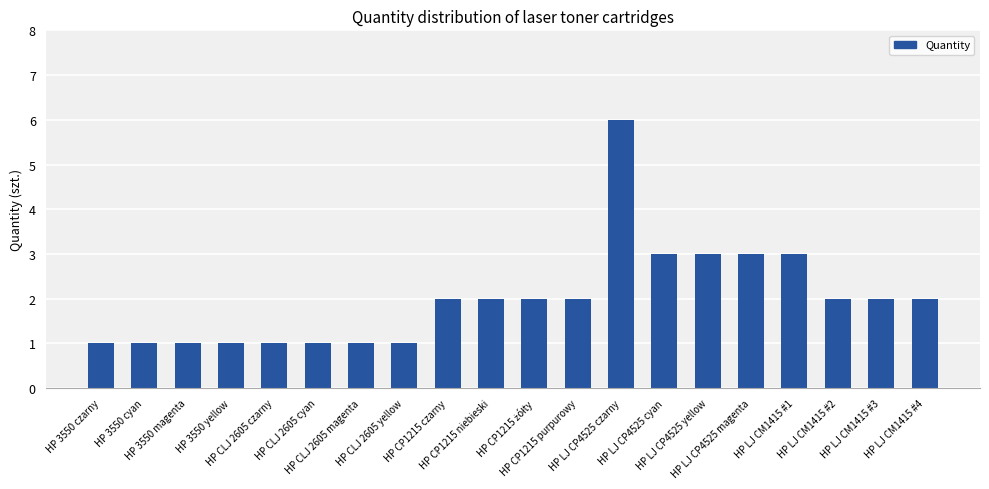

How many series are shown in this chart?

1